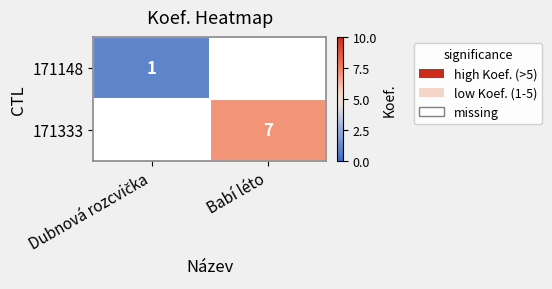

At how many categories does at least one series exceed 6?

1